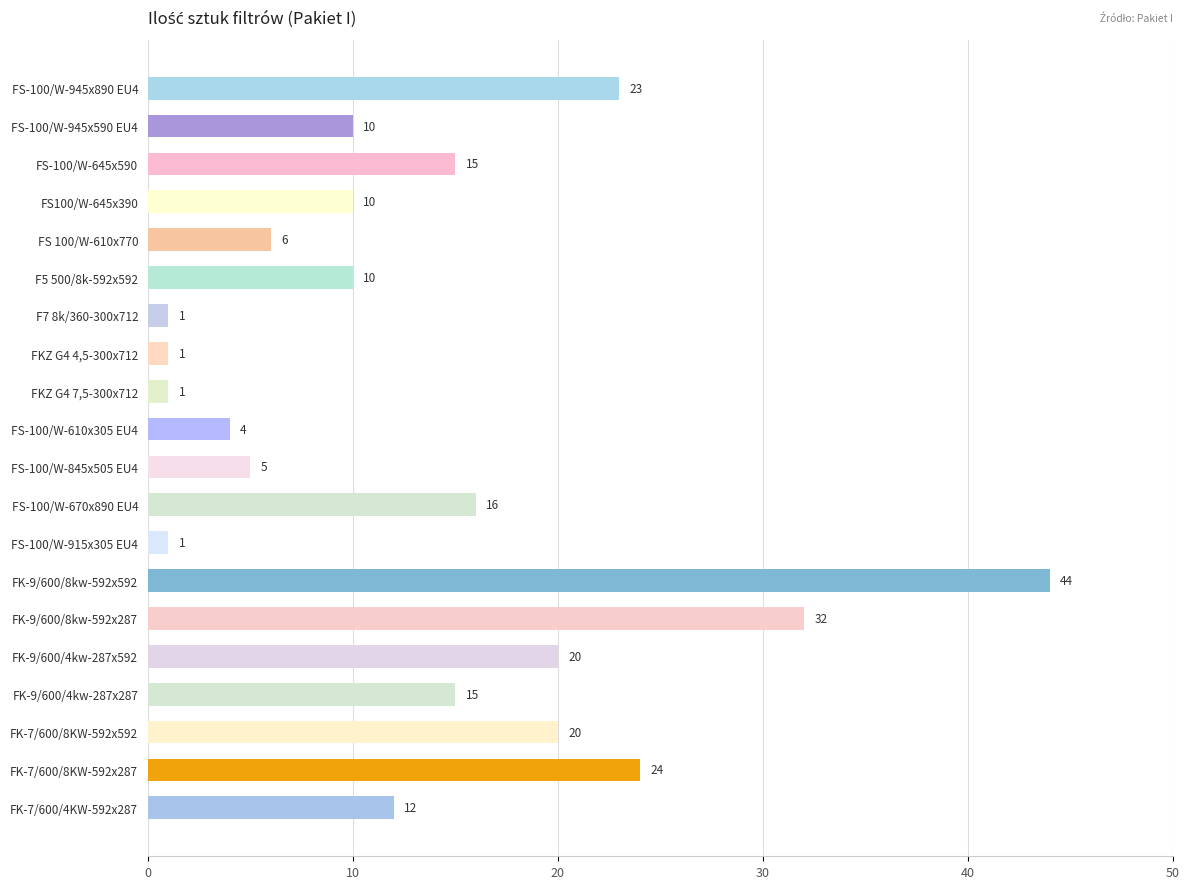

What is the difference between the values at FK-7/600/4KW-592x287 and FS-100/W-645x590?

3